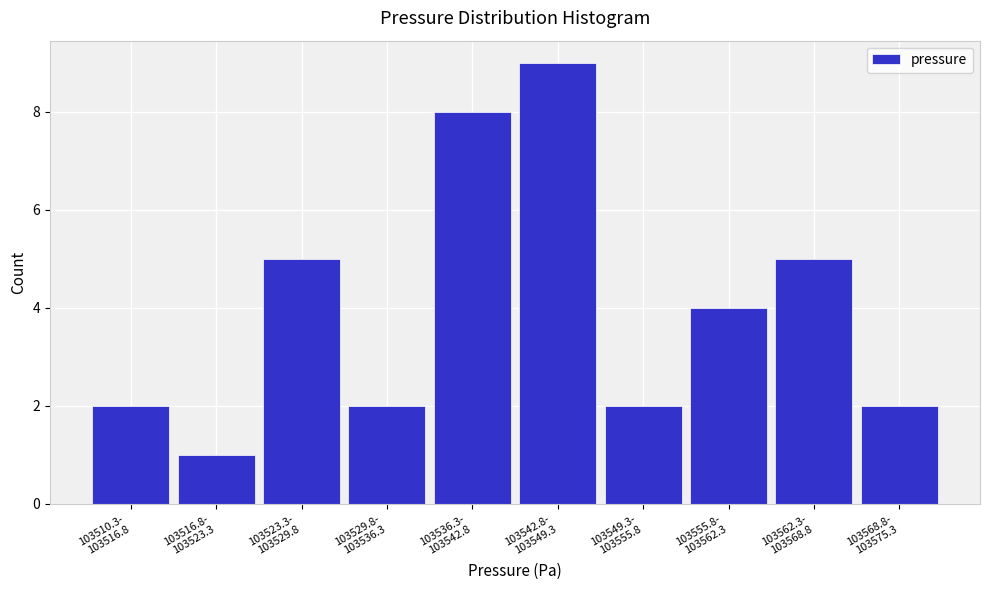

Reading left to right, transcribe all the data shown in this chart.

2	1	5	2	8	9	2	4	5	2